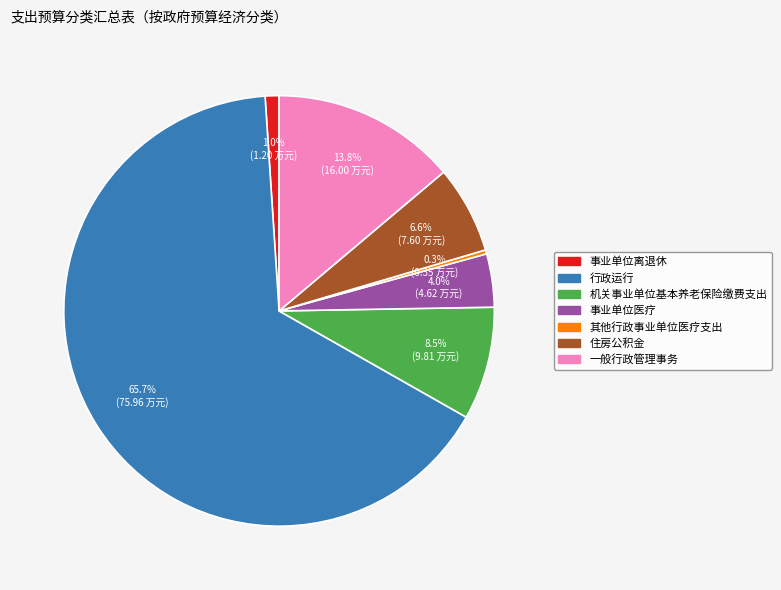

What percentage is the 行政运行 slice, to the nearest percent?

66%